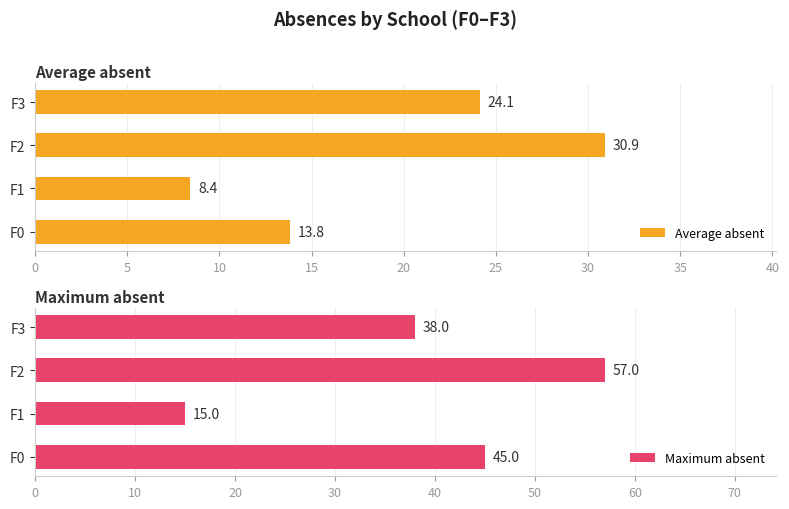

What is the value of the Average absent bar at the 3rd from the left?

30.9